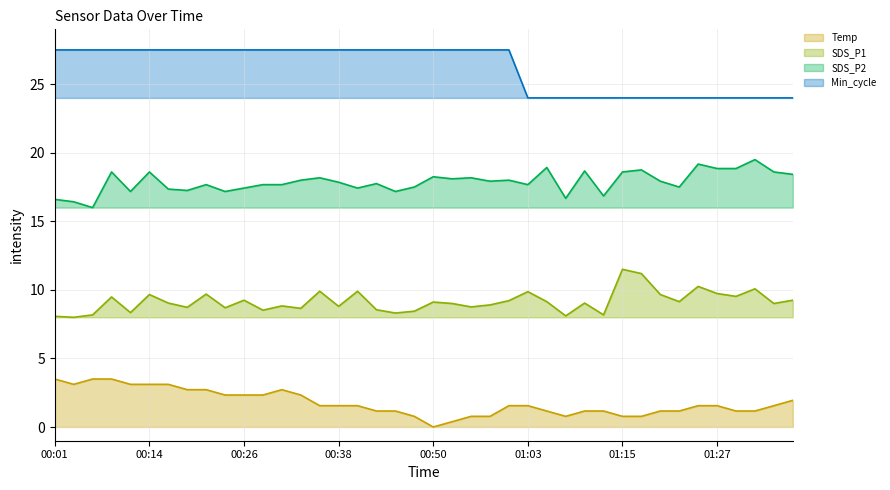

Reading right to left, extract all data points from this chart.

Temp: 01:37=1.9	01:35=1.6	01:32=1.2	01:30=1.2	01:27=1.6	01:25=1.6	01:22=1.2	01:20=1.2	01:17=0.8	01:15=0.8	01:12=1.2	01:10=1.2	01:08=0.8	01:05=1.2	01:03=1.6	01:00=1.6	00:58=0.8	00:55=0.8	00:53=0.4	00:50=0.0	00:48=0.8	00:45=1.2	00:43=1.2	00:40=1.6	00:38=1.6	00:36=1.6	00:33=2.3	00:31=2.7	00:28=2.3	00:26=2.3	00:23=2.3	00:21=2.7	00:18=2.7	00:16=3.1	00:14=3.1	00:11=3.1	00:09=3.5	00:06=3.5	00:04=3.1	00:01=3.5
SDS_P1: 01:37=9.2	01:35=9.0	01:32=10.1	01:30=9.5	01:27=9.7	01:25=10.3	01:22=9.1	01:20=9.7	01:17=11.2	01:15=11.5	01:12=8.2	01:10=9.0	01:08=8.1	01:05=9.1	01:03=9.9	01:00=9.2	00:58=8.9	00:55=8.8	00:53=9.0	00:50=9.1	00:48=8.4	00:45=8.3	00:43=8.6	00:40=9.9	00:38=8.8	00:36=9.9	00:33=8.7	00:31=8.8	00:28=8.5	00:26=9.2	00:23=8.7	00:21=9.7	00:18=8.7	00:16=9.0	00:14=9.7	00:11=8.3	00:09=9.5	00:06=8.2	00:04=8.0	00:01=8.1
SDS_P2: 01:37=18.4	01:35=18.6	01:32=19.5	01:30=18.8	01:27=18.8	01:25=19.2	01:22=17.5	01:20=17.9	01:17=18.8	01:15=18.6	01:12=16.8	01:10=18.7	01:08=16.7	01:05=18.9	01:03=17.7	01:00=18.0	00:58=17.9	00:55=18.2	00:53=18.1	00:50=18.2	00:48=17.5	00:45=17.2	00:43=17.8	00:40=17.4	00:38=17.9	00:36=18.2	00:33=18.0	00:31=17.7	00:28=17.7	00:26=17.4	00:23=17.2	00:21=17.7	00:18=17.2	00:16=17.4	00:14=18.6	00:11=17.2	00:09=18.6	00:06=16.0	00:04=16.4	00:01=16.6
Min_cycle: 01:37=24.0	01:35=24.0	01:32=24.0	01:30=24.0	01:27=24.0	01:25=24.0	01:22=24.0	01:20=24.0	01:17=24.0	01:15=24.0	01:12=24.0	01:10=24.0	01:08=24.0	01:05=24.0	01:03=24.0	01:00=27.5	00:58=27.5	00:55=27.5	00:53=27.5	00:50=27.5	00:48=27.5	00:45=27.5	00:43=27.5	00:40=27.5	00:38=27.5	00:36=27.5	00:33=27.5	00:31=27.5	00:28=27.5	00:26=27.5	00:23=27.5	00:21=27.5	00:18=27.5	00:16=27.5	00:14=27.5	00:11=27.5	00:09=27.5	00:06=27.5	00:04=27.5	00:01=27.5